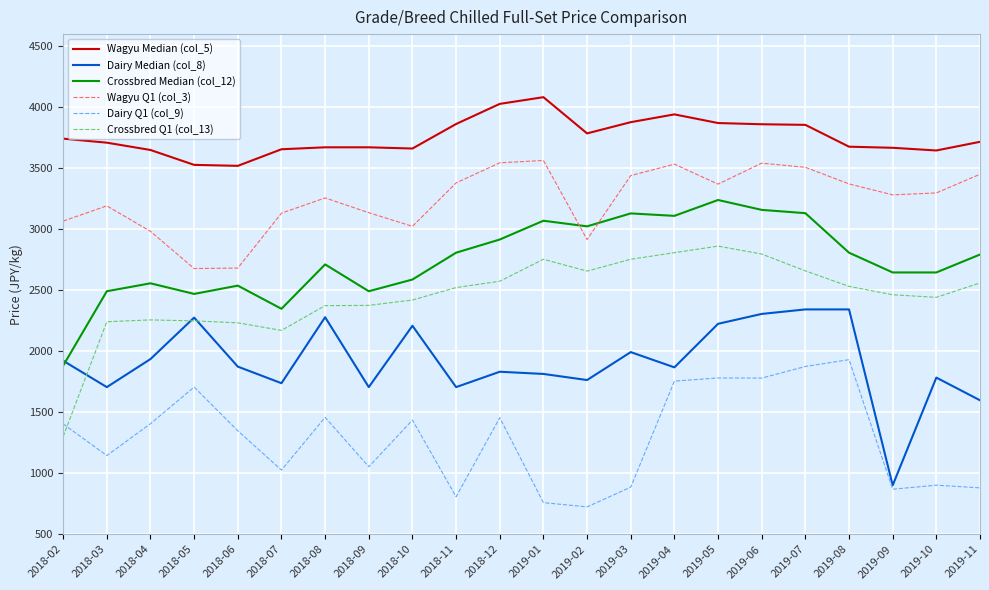

Rank the series by their maximum value, from lowest to highest.

Dairy Q1 (col_9), Dairy Median (col_8), Crossbred Q1 (col_13), Crossbred Median (col_12), Wagyu Q1 (col_3), Wagyu Median (col_5)